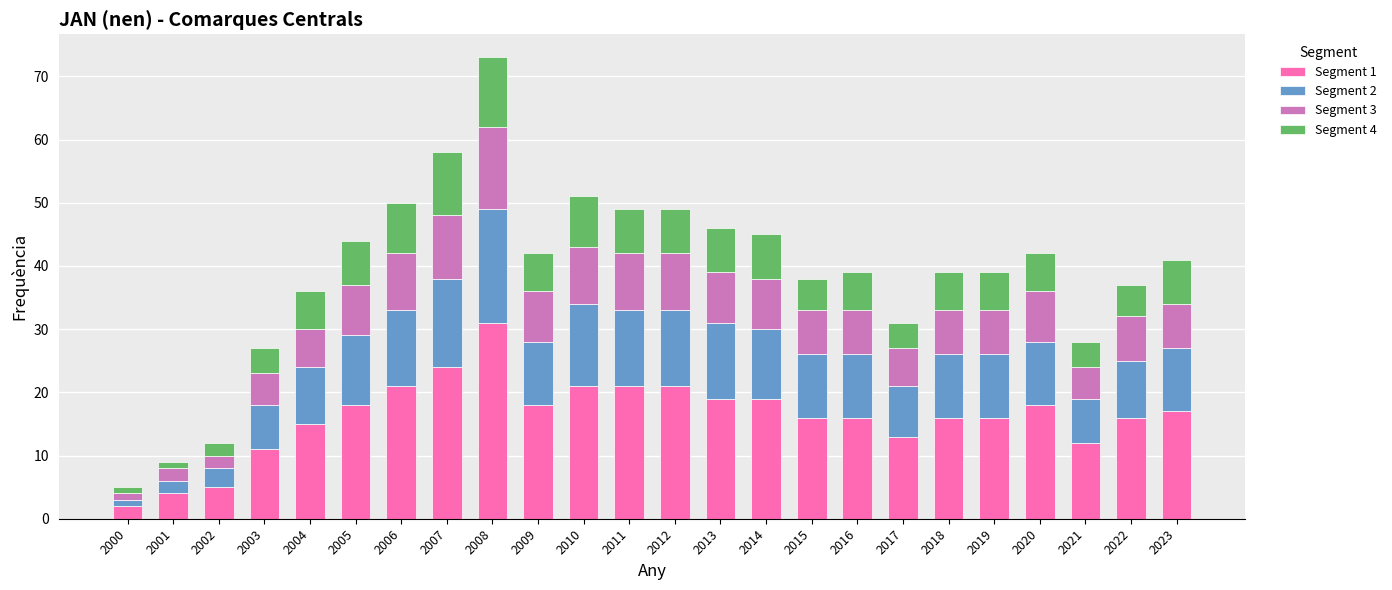

At which category is the sum across all series the highest?

2008